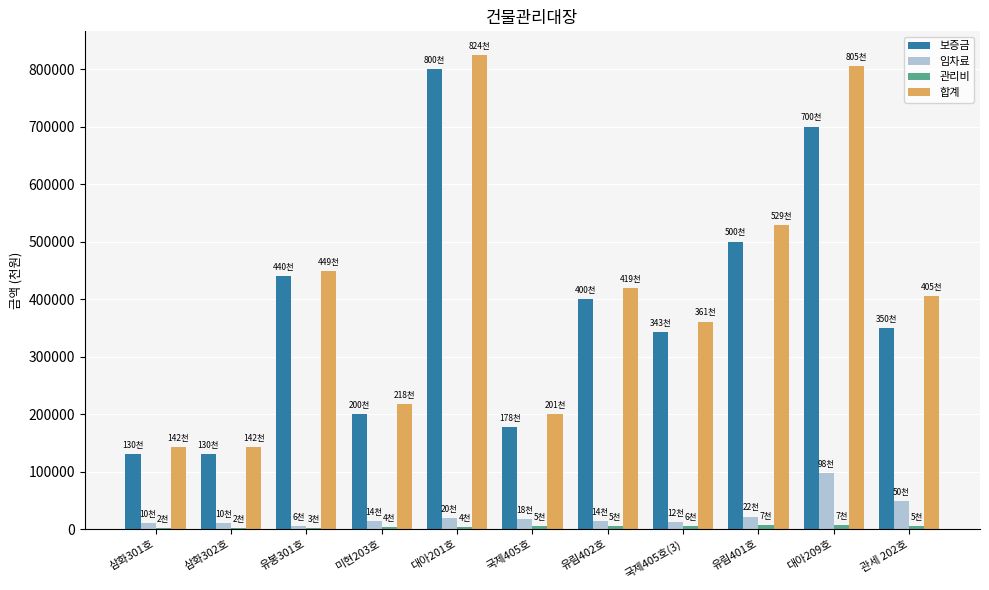

What is the greatest value displayed?

824320